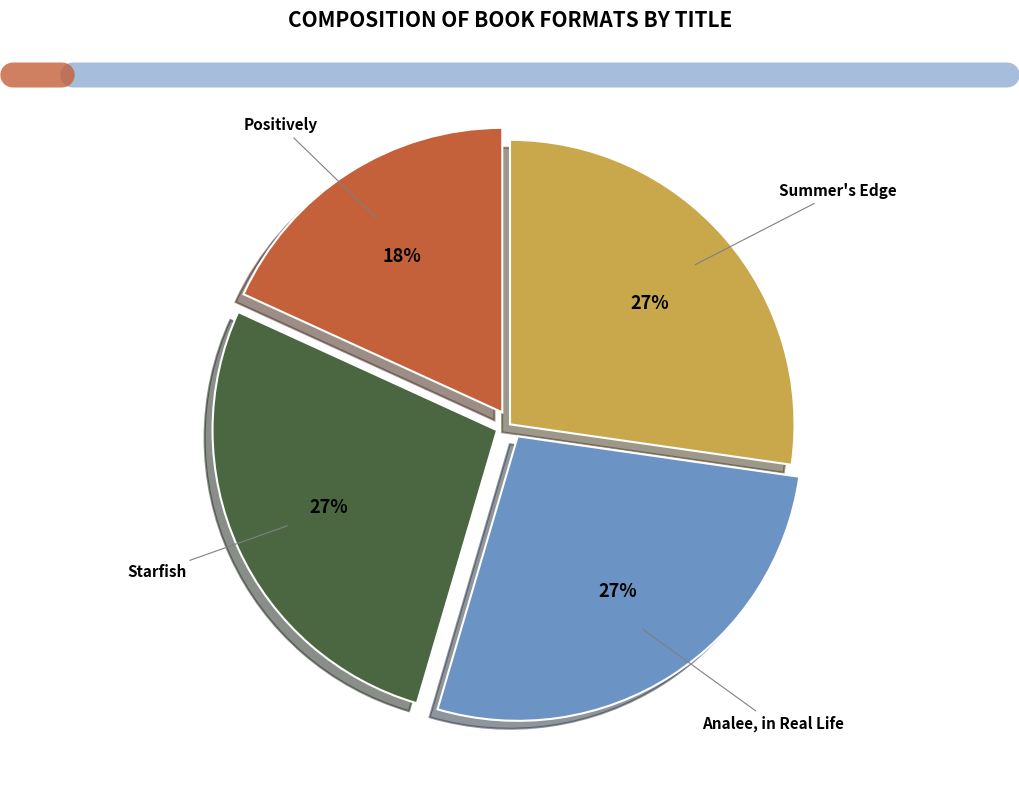

To the nearest percent, what is the average slice percentage?

25%